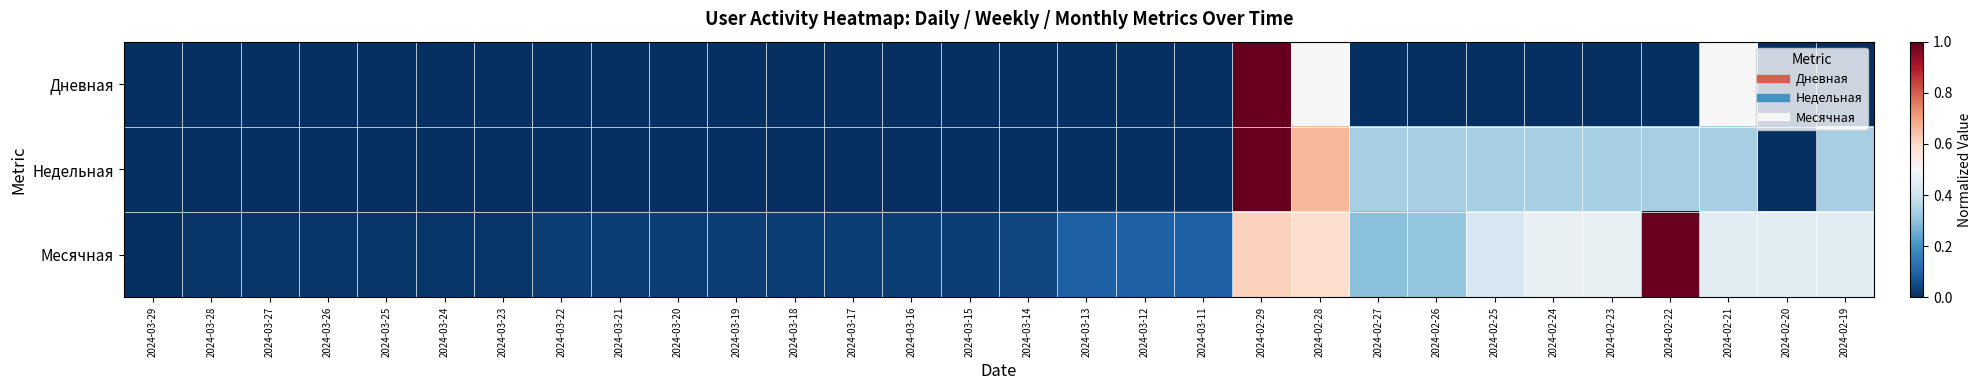

Reading right to left, extract all data points from this chart.

Дневная: 2024-02-19=0.0	2024-02-20=0.0	2024-02-21=0.5	2024-02-22=0.0	2024-02-23=0.0	2024-02-24=0.0	2024-02-25=0.0	2024-02-26=0.0	2024-02-27=0.0	2024-02-28=0.5	2024-02-29=1.0	2024-03-11=0.0	2024-03-12=0.0	2024-03-13=0.0	2024-03-14=0.0	2024-03-15=0.0	2024-03-16=0.0	2024-03-17=0.0	2024-03-18=0.0	2024-03-19=0.0	2024-03-20=0.0	2024-03-21=0.0	2024-03-22=0.0	2024-03-23=0.0	2024-03-24=0.0	2024-03-25=0.0	2024-03-26=0.0	2024-03-27=0.0	2024-03-28=0.0	2024-03-29=0.0
Недельная: 2024-02-19=0.3	2024-02-20=0.0	2024-02-21=0.3	2024-02-22=0.3	2024-02-23=0.3	2024-02-24=0.3	2024-02-25=0.3	2024-02-26=0.3	2024-02-27=0.3	2024-02-28=0.7	2024-02-29=1.0	2024-03-11=0.0	2024-03-12=0.0	2024-03-13=0.0	2024-03-14=0.0	2024-03-15=0.0	2024-03-16=0.0	2024-03-17=0.0	2024-03-18=0.0	2024-03-19=0.0	2024-03-20=0.0	2024-03-21=0.0	2024-03-22=0.0	2024-03-23=0.0	2024-03-24=0.0	2024-03-25=0.0	2024-03-26=0.0	2024-03-27=0.0	2024-03-28=0.0	2024-03-29=0.0
Месячная: 2024-02-19=0.4	2024-02-20=0.4	2024-02-21=0.4	2024-02-22=1.0	2024-02-23=0.5	2024-02-24=0.5	2024-02-25=0.4	2024-02-26=0.3	2024-02-27=0.3	2024-02-28=0.6	2024-02-29=0.6	2024-03-11=0.1	2024-03-12=0.1	2024-03-13=0.1	2024-03-14=0.0	2024-03-15=0.0	2024-03-16=0.0	2024-03-17=0.0	2024-03-18=0.0	2024-03-19=0.0	2024-03-20=0.0	2024-03-21=0.0	2024-03-22=0.0	2024-03-23=0.0	2024-03-24=0.0	2024-03-25=0.0	2024-03-26=0.0	2024-03-27=0.0	2024-03-28=0.0	2024-03-29=0.0